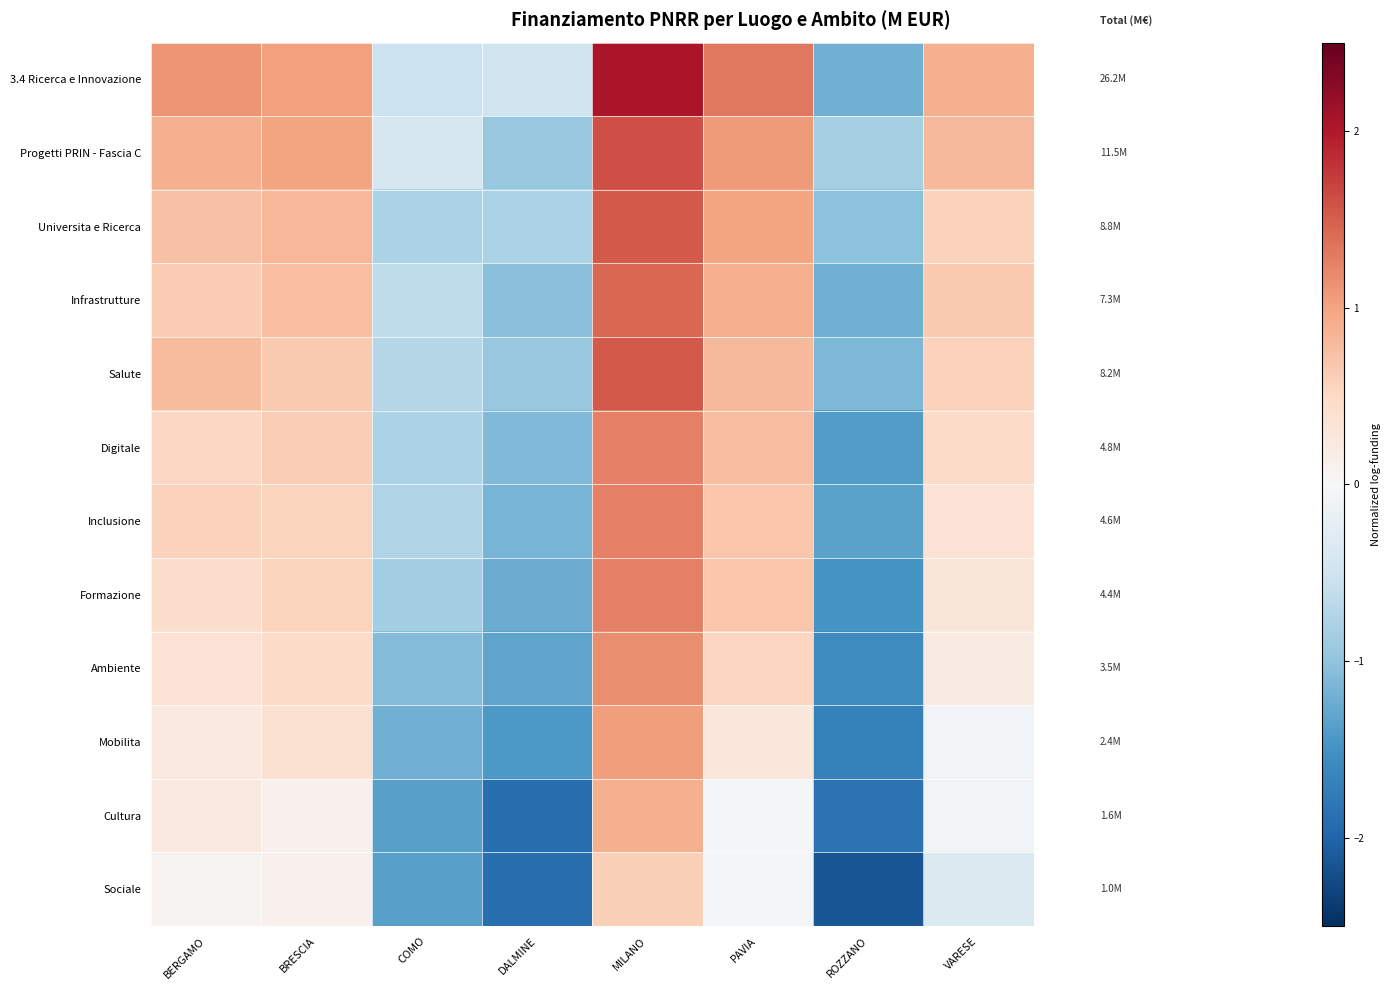

Between BERGAMO and VARESE, which is larger?

BERGAMO